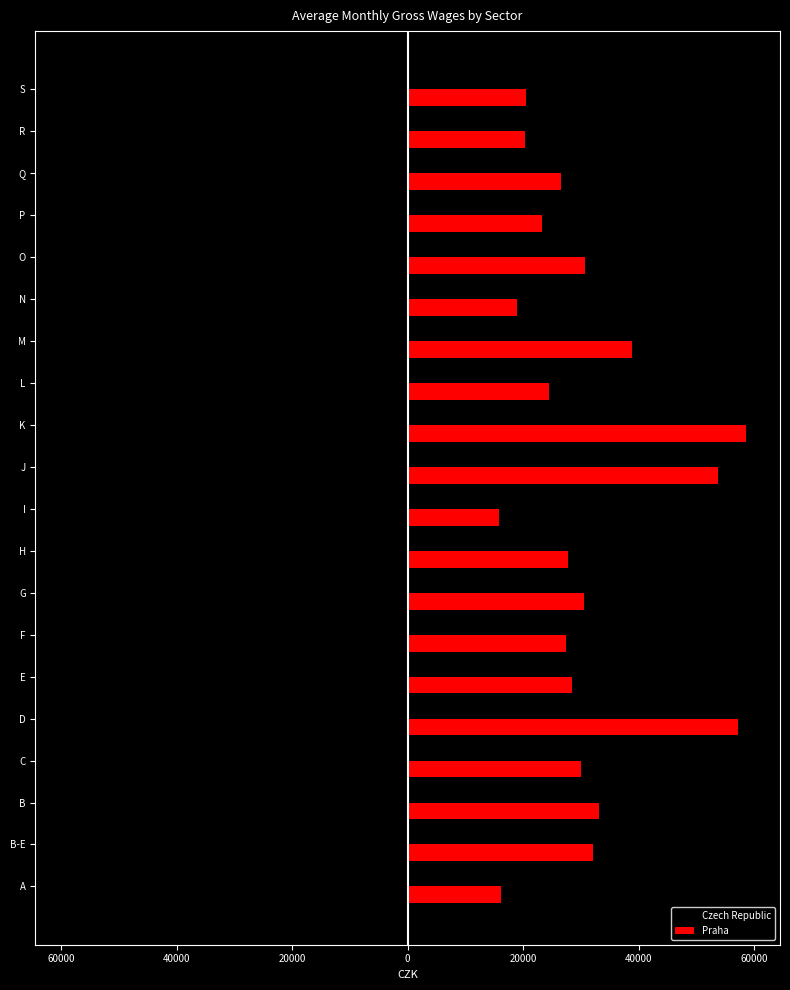

What are all the series names shown in the legend?

Czech Republic, Praha